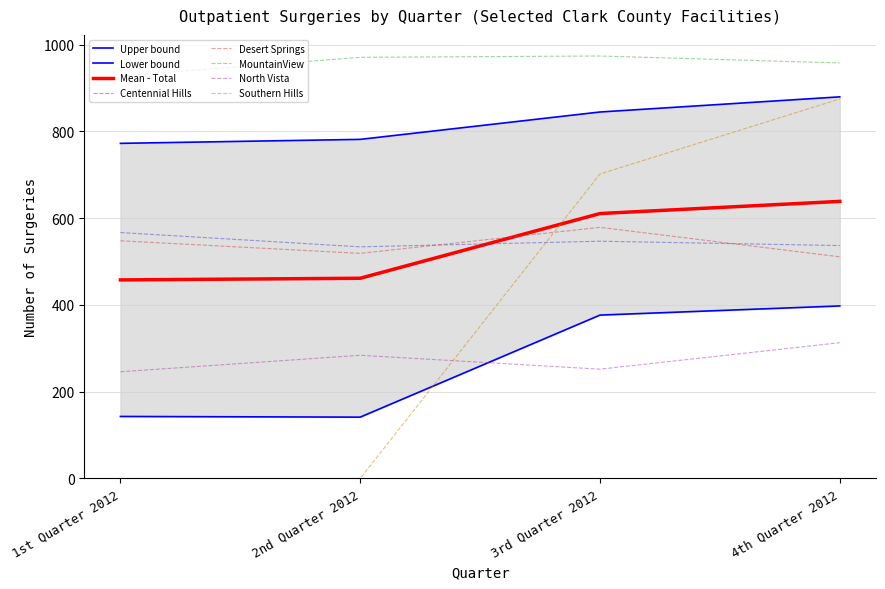

Rank the categories by Southern Hills - Total value from highest to lowest.

4th Quarter 2012, 3rd Quarter 2012, 1st Quarter 2012, 2nd Quarter 2012